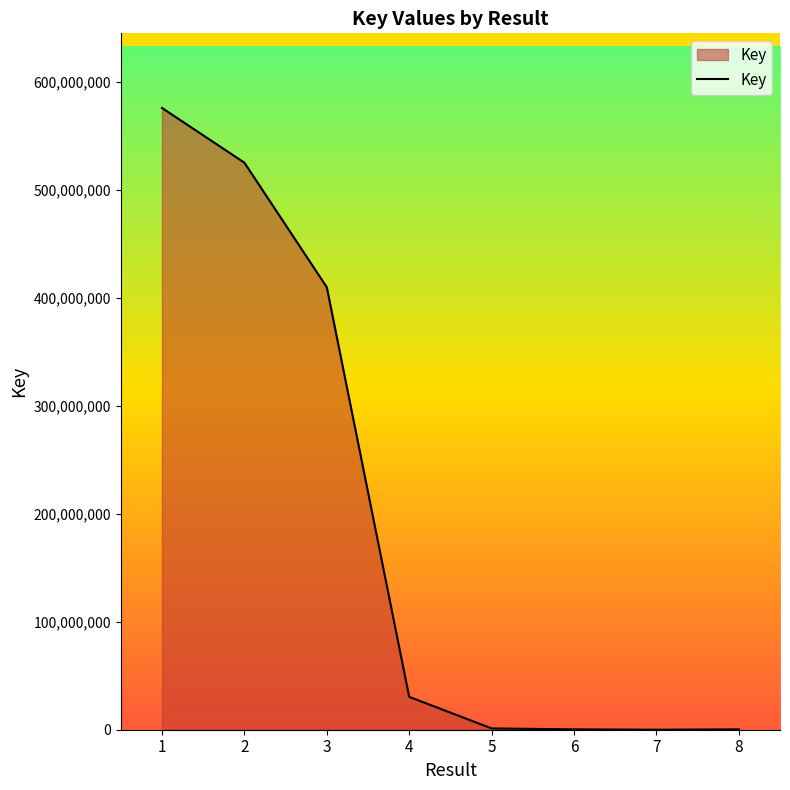

Does the chart have visible grid lines?

No